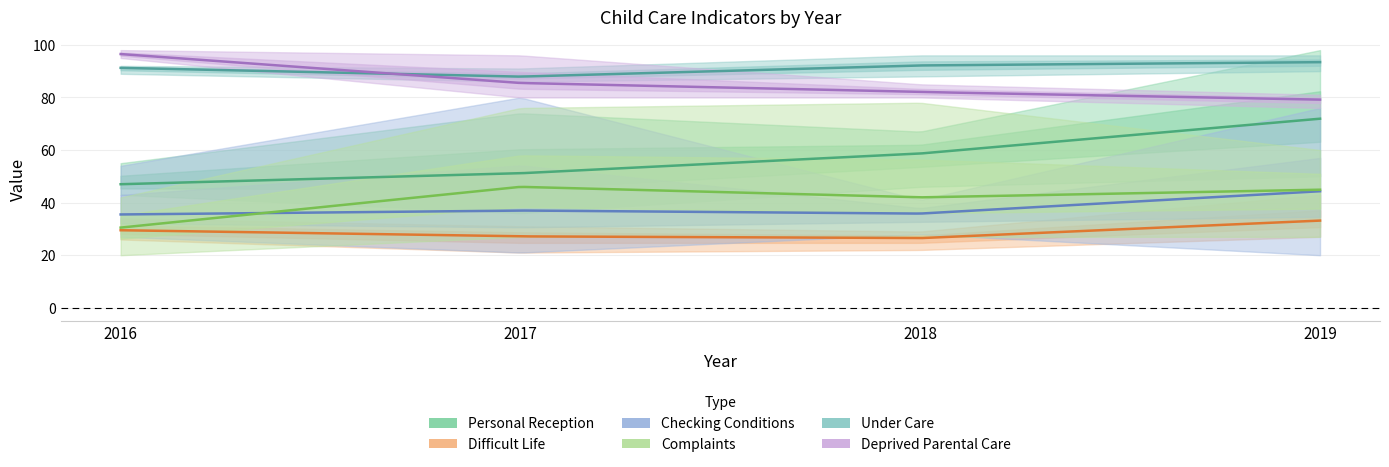

At which label does complaints first exceed 36?

2017